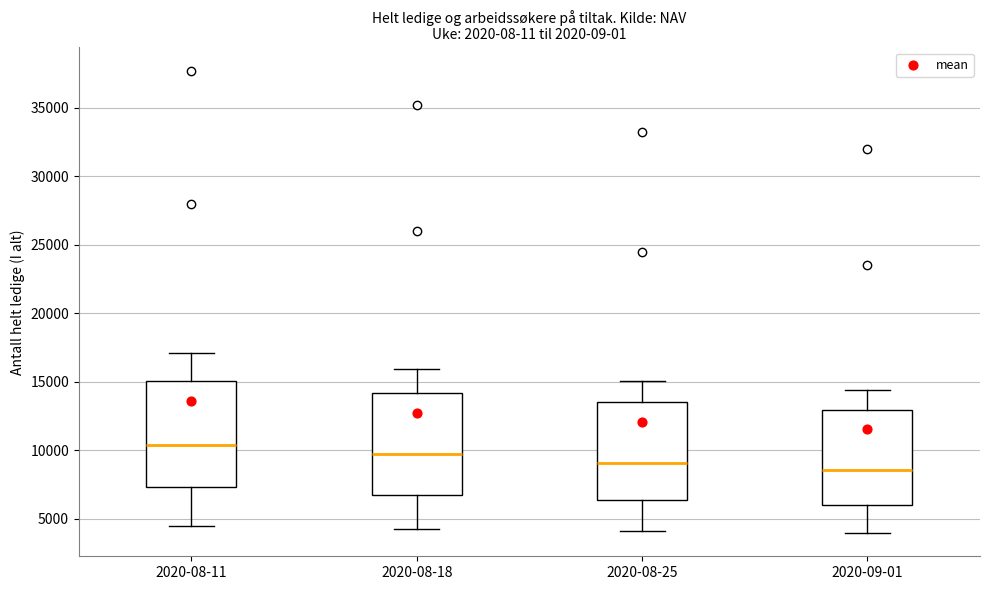

Where does the median line of the box for 2020-09-01 sit on the y-axis? The values are not printed on the chart, so give them approximately, as read against the axis.

8500